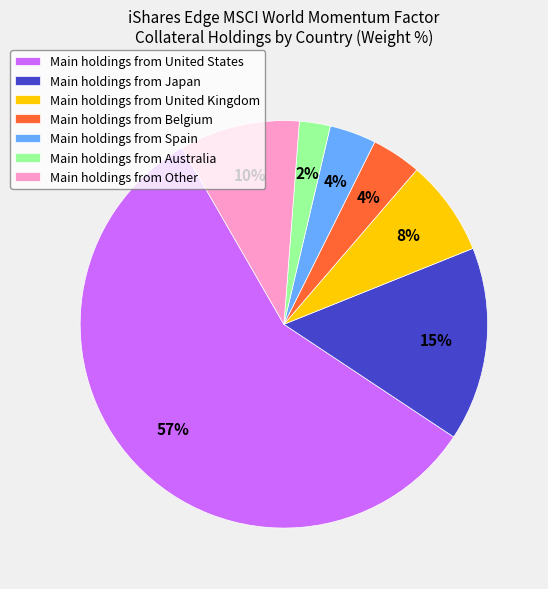

True or false: Main holdings from Other accounts for 23% of the total.

False